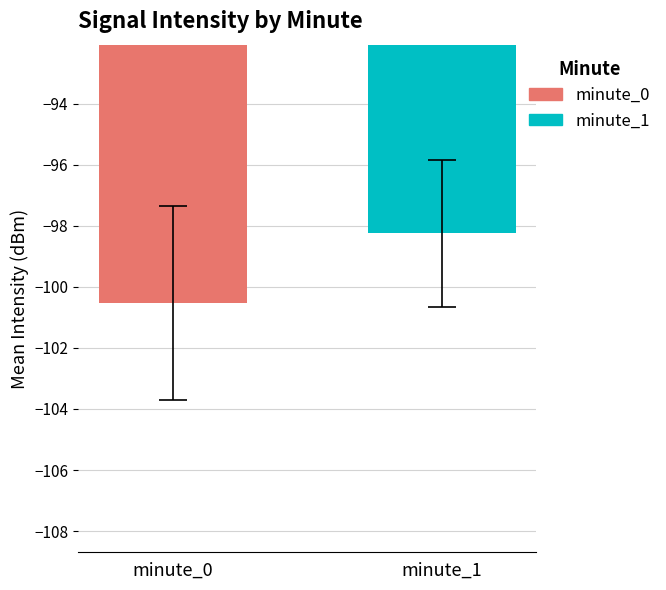

Rank the series by their average value, from highest to lowest.

minute_1, minute_0